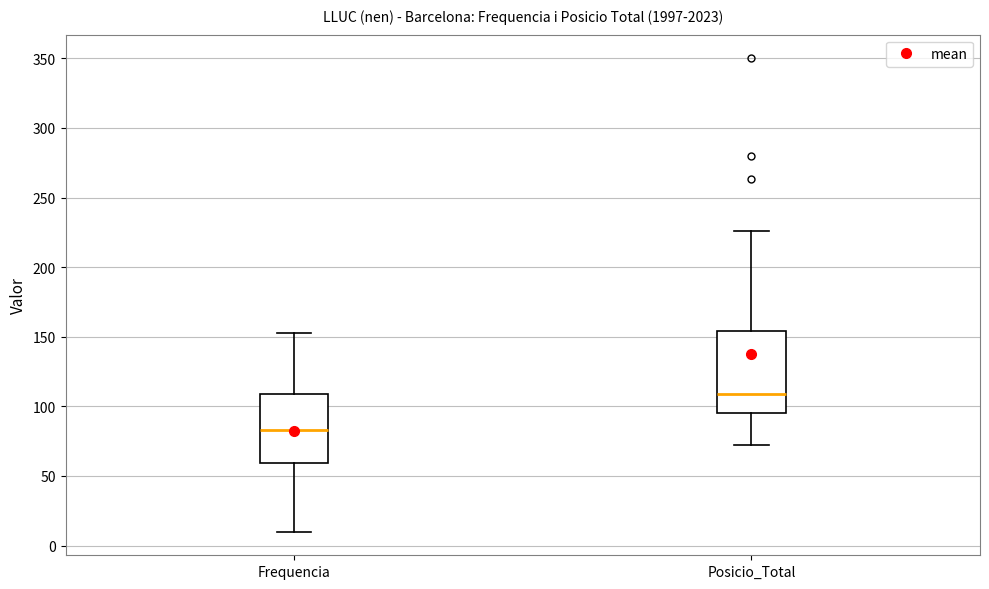

Reading left to right, read every box against the y-axis: the position of its median line, the range the box covers, and the ends of its whiskers. The values are not printed on the chart, so give them approximately, as read against the axis.

Frequencia: median 85, box 60 to 110, whiskers 10 to 155
Posicio_Total: median 110, box 95 to 155, whiskers 70 to 225